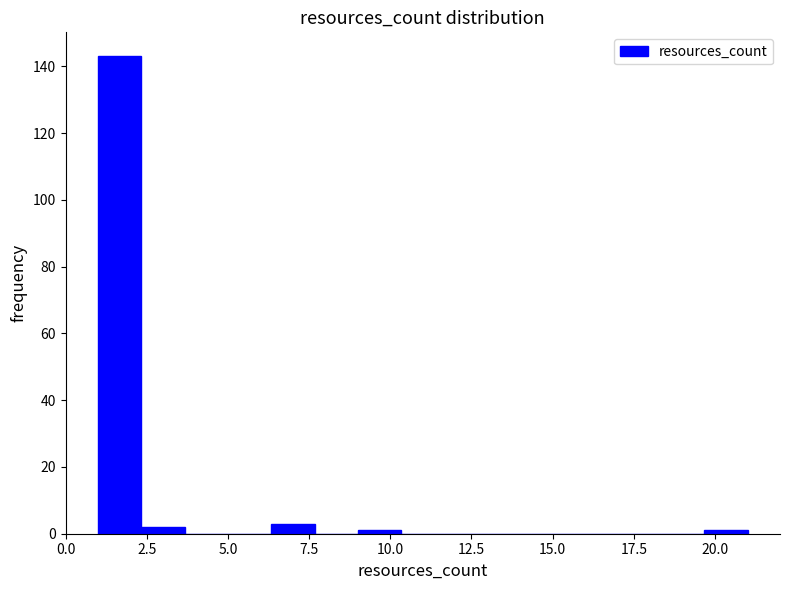

Read against the x-axis, roughly where is the centre of the tallest bar?

1.5